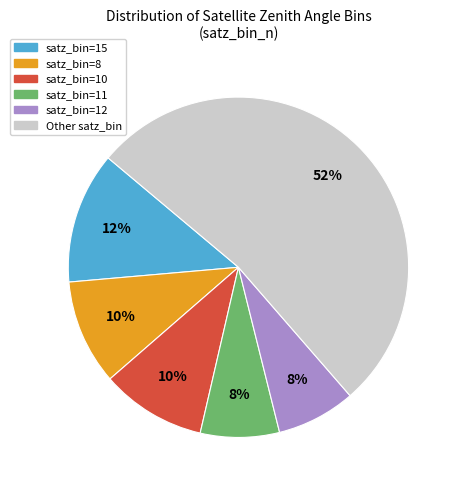

To the nearest percent, what is the difference between the largest and smallest slice percentages?

45%